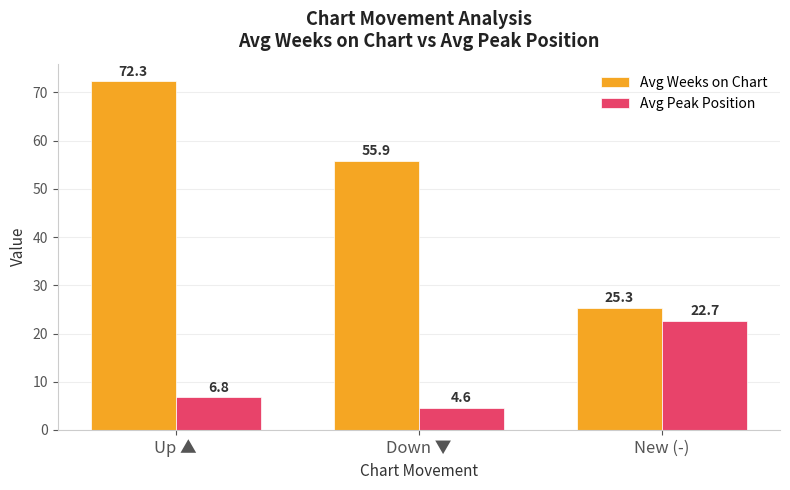

Reading left to right, list all the values displayed in this chart.

Avg Weeks on Chart: 72.3	55.9	25.3
Avg Peak Position: 6.8	4.6	22.7